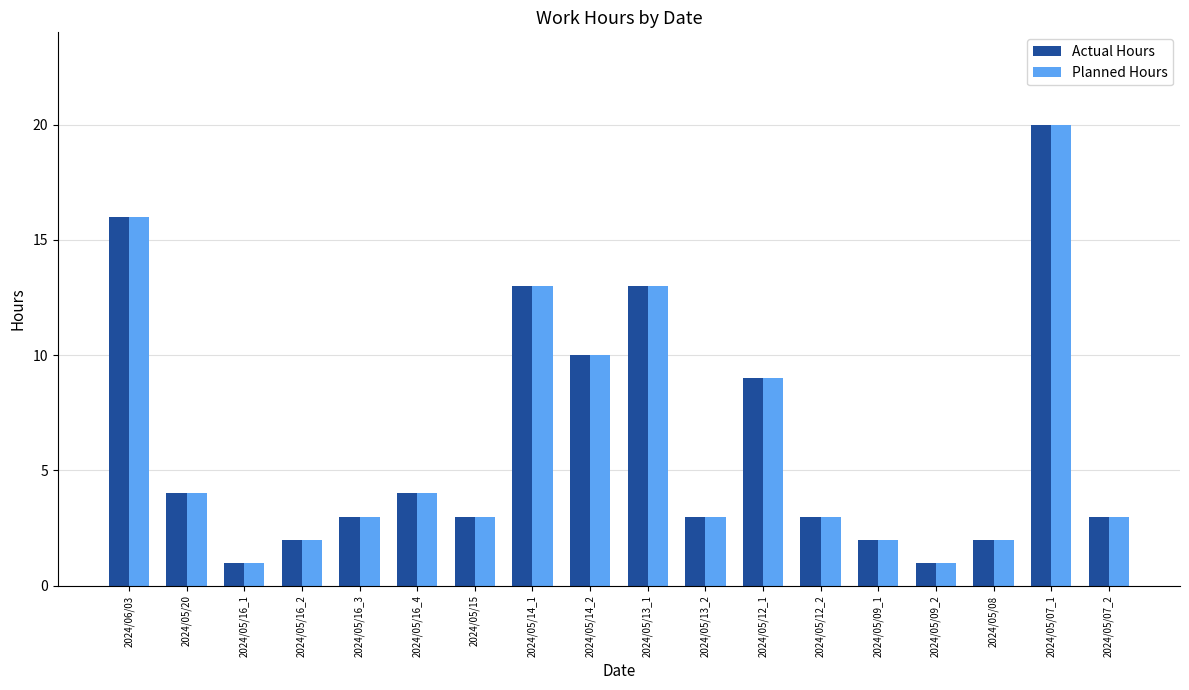

Is the value of Planned Hours at 2024/05/09_1 greater than the value of Actual Hours at 2024/05/13_1?

No